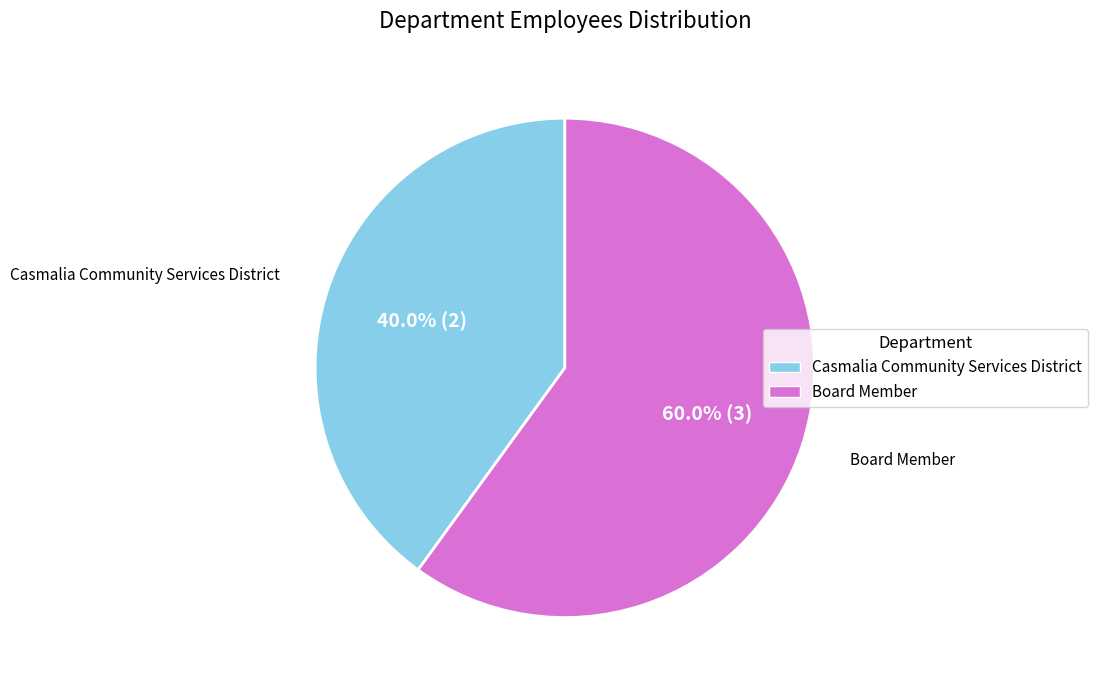

How many segments does this pie chart have?

2